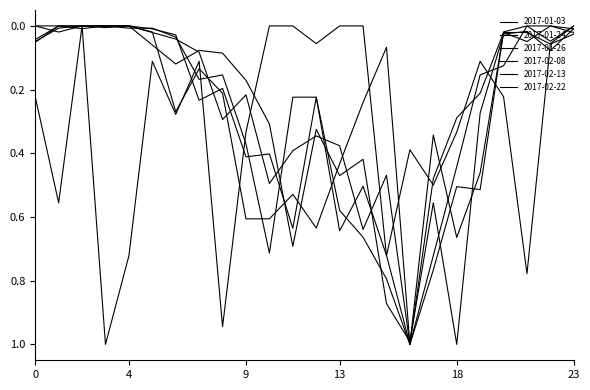

True or false: 2017-02-08 and 2017-01-24 intersect in this chart.

True